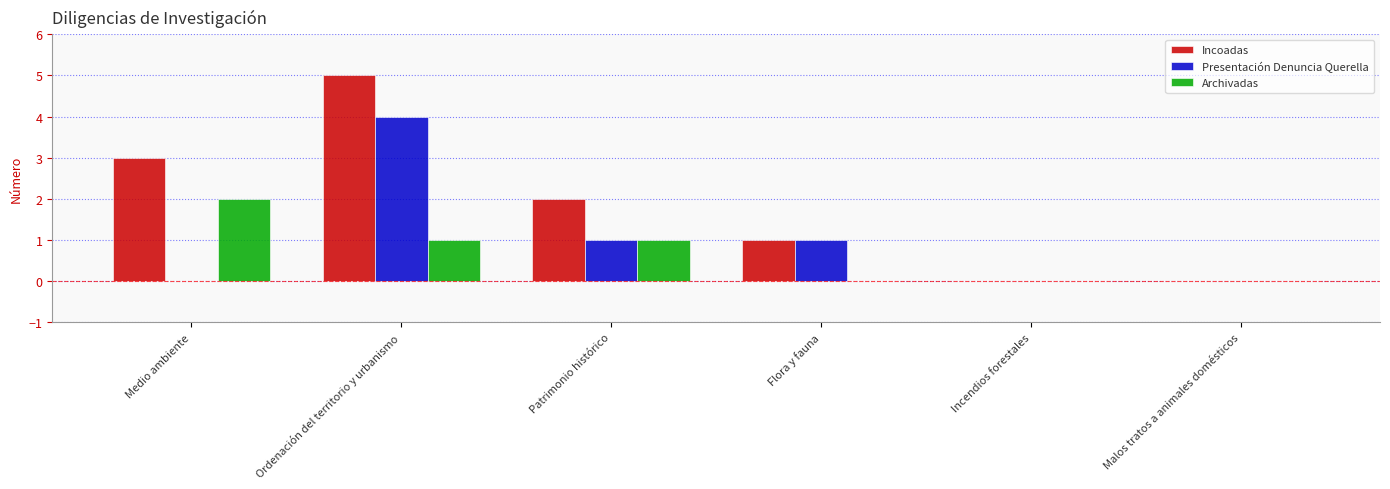

At which label does Presentación Denuncia Querella first exceed 1?

Ordenación del territorio y urbanismo